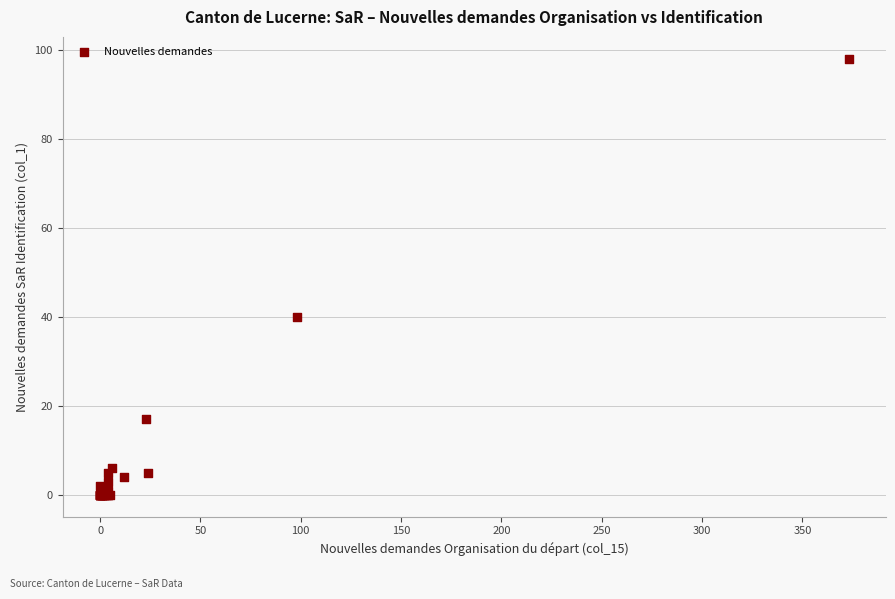

What Y value in the scatter plot is closest to 49?

40